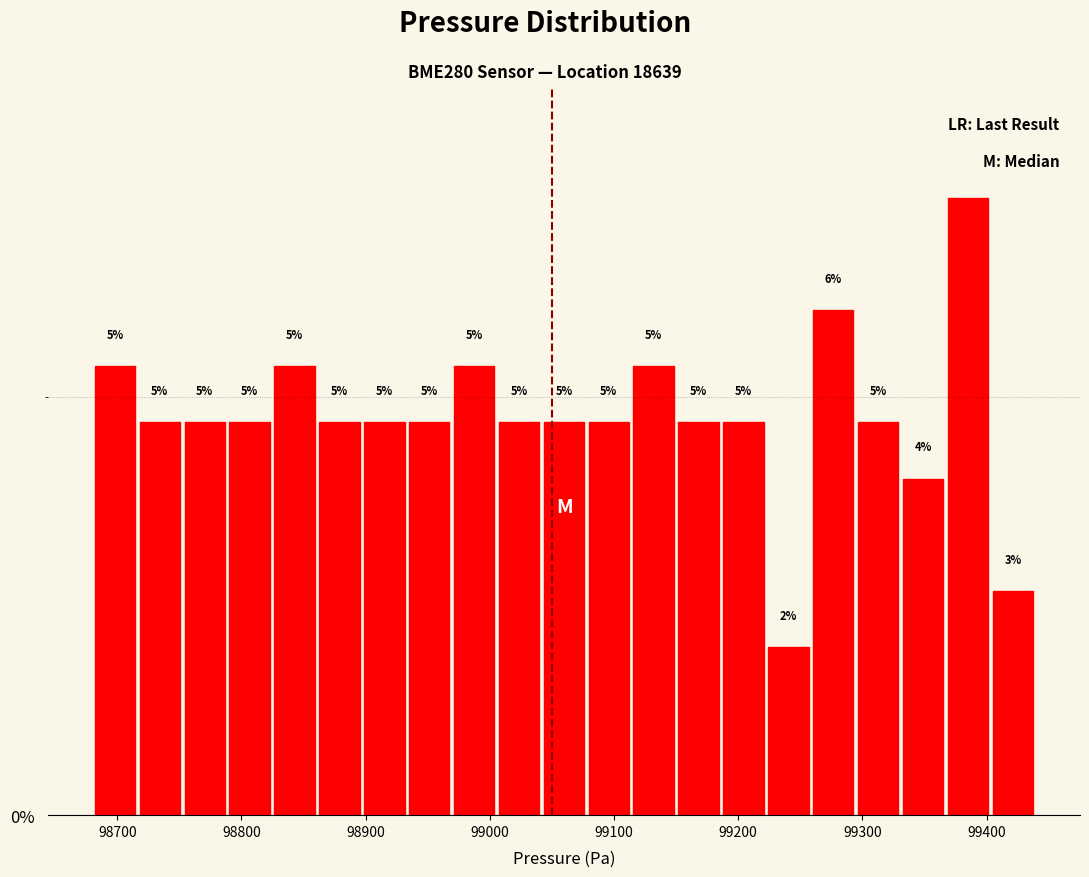

Around what value on the x-axis is the tallest bar? Give the approximate position of its centre, as read against the axis.

99390